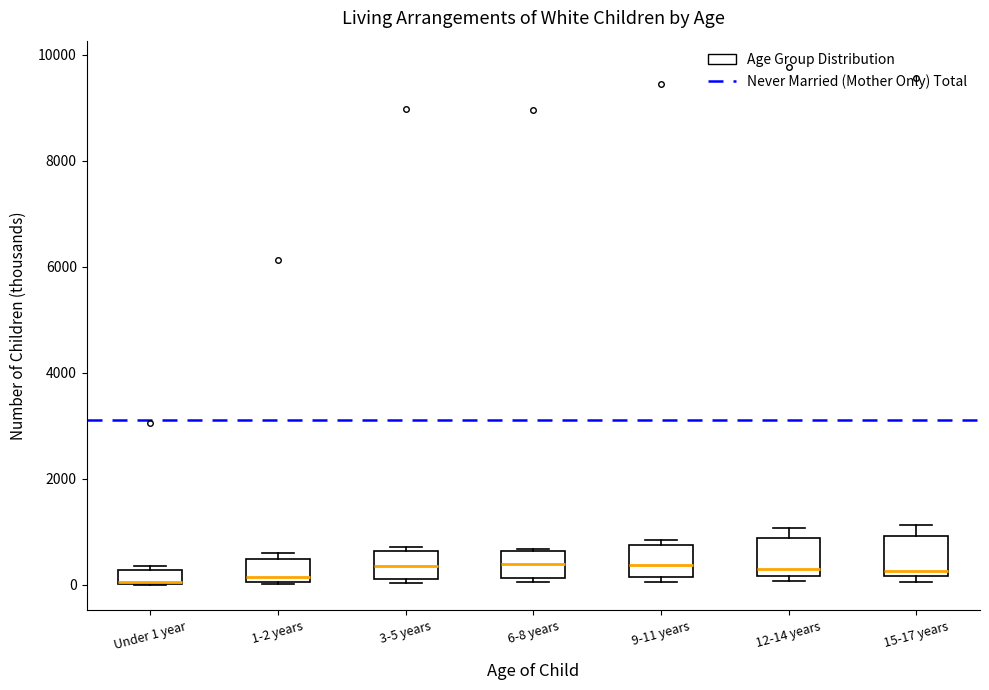

Where is the lower edge of the box for Under 1 year on the y-axis? The values are not printed on the chart, so give them approximately, as read against the axis.

0